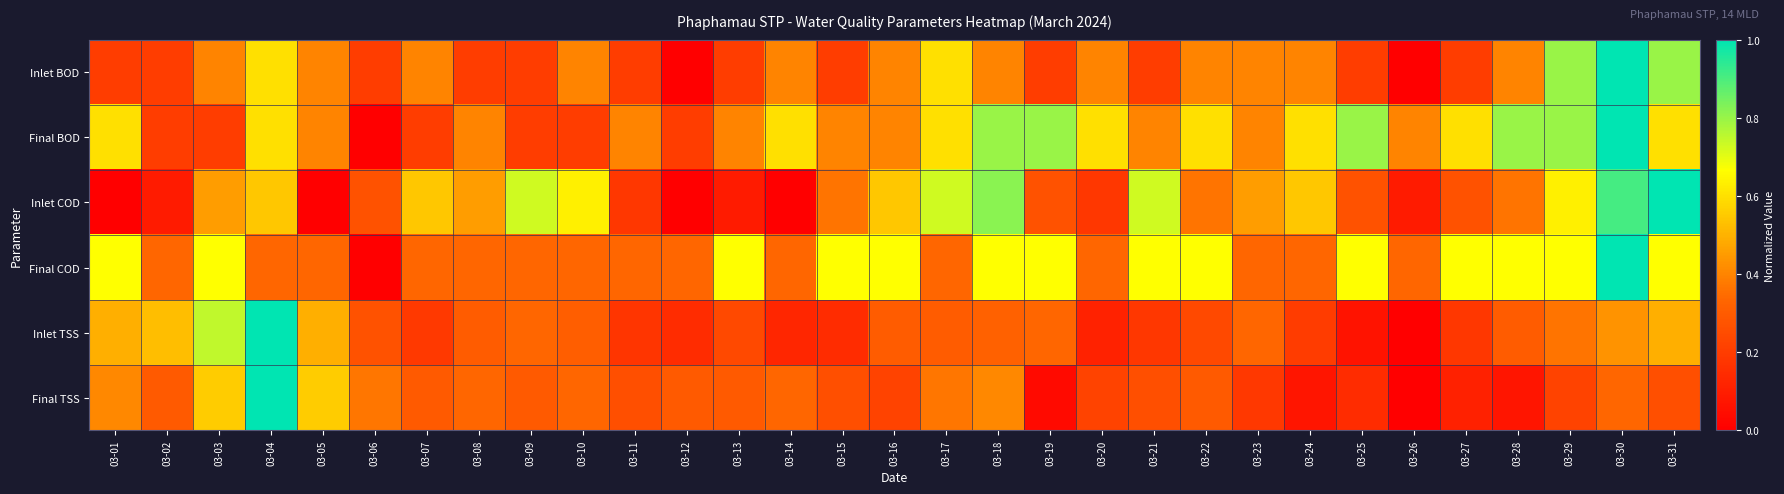

Which series has the largest total across all categories?

Final COD